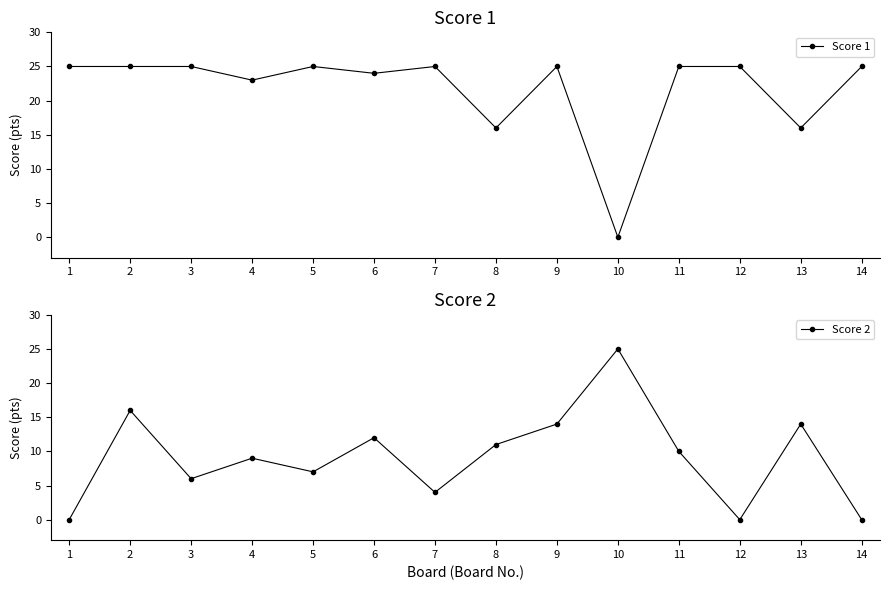

The value of Score 1 at 13 is 11. True or false?

False